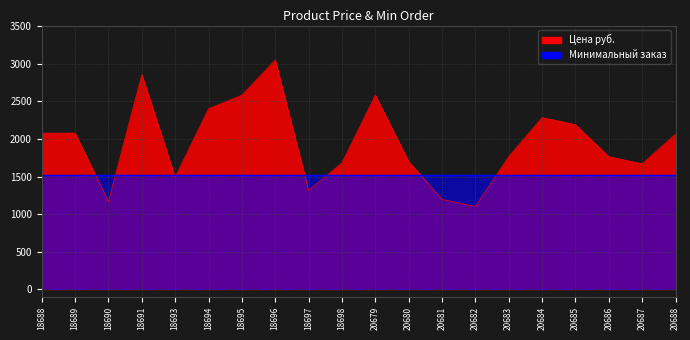

Reading left to right, extract all data points from this chart.

2078.0	2078.0	1168.0	2856.7	1492.5	2402.5	2583.2	3051.0	1315.0	1683.0	2583.0	1701.0	1197.0	1103.0	1765.0	2285.0	2191.0	1765.0	1670.0	2065.0